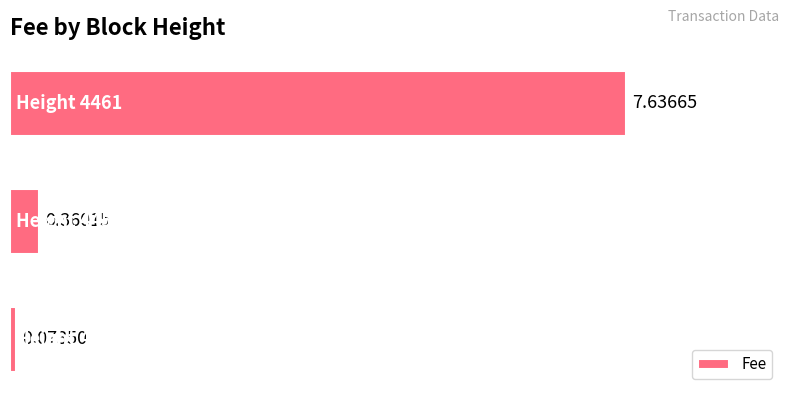

What is the difference between the maximum and minimum values?

7.6